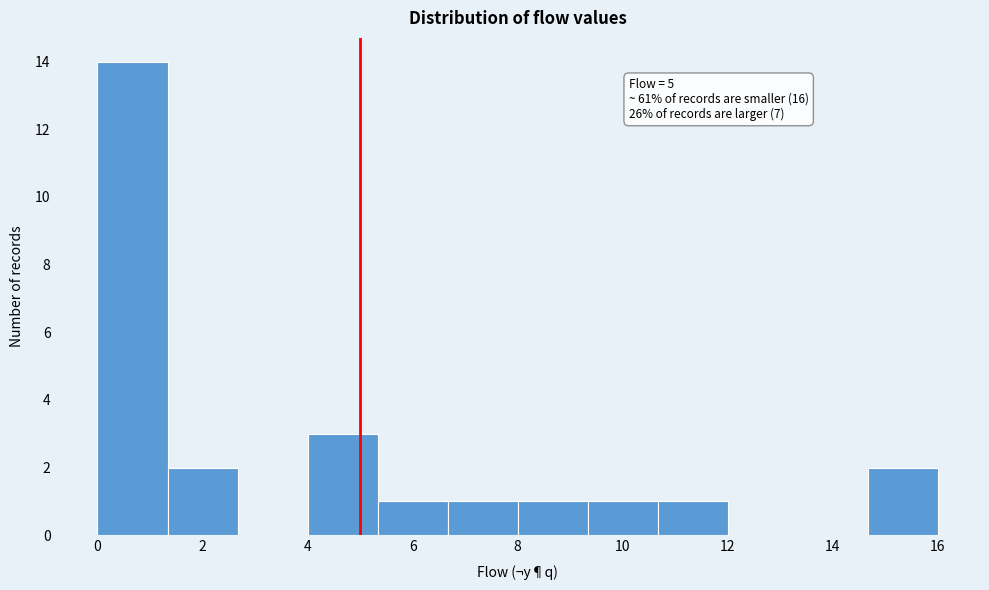

Which range on the x-axis has the tallest bar?

0.0 to 1.4